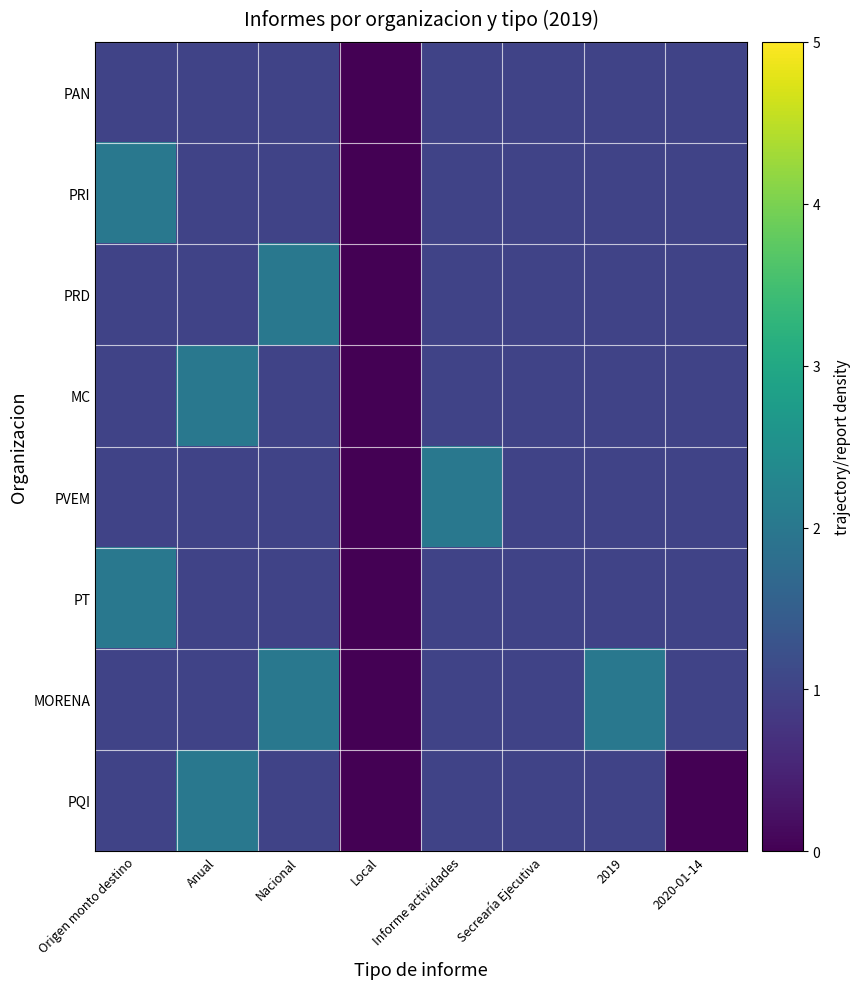

Which has a higher value, Local or 2019?

2019